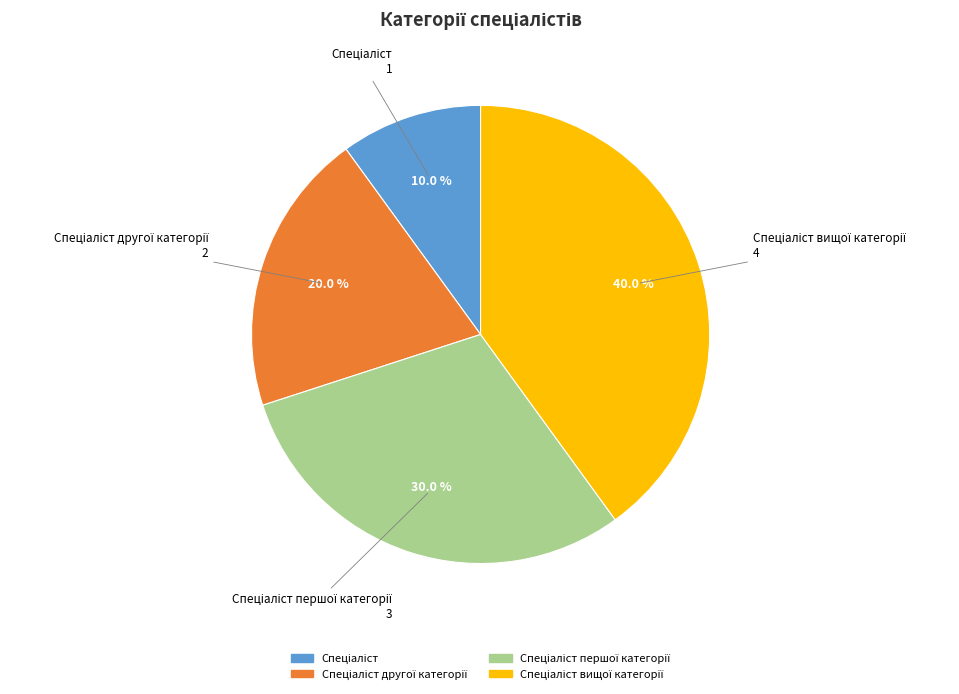

Is there any slice that represents more than half of the pie?

No